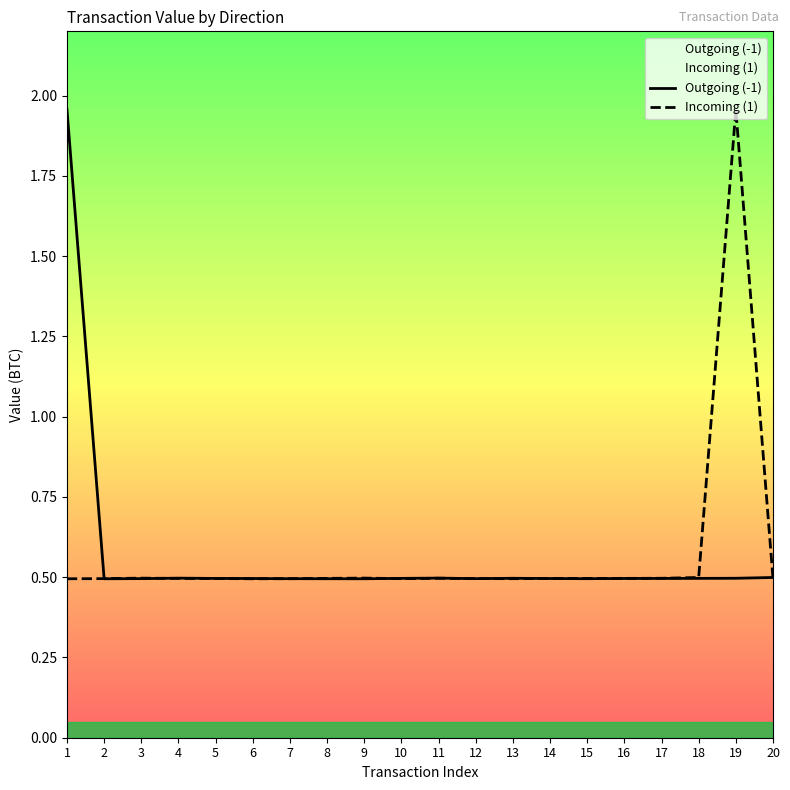

Where is the first local maximum for Outgoing (-1)?

4